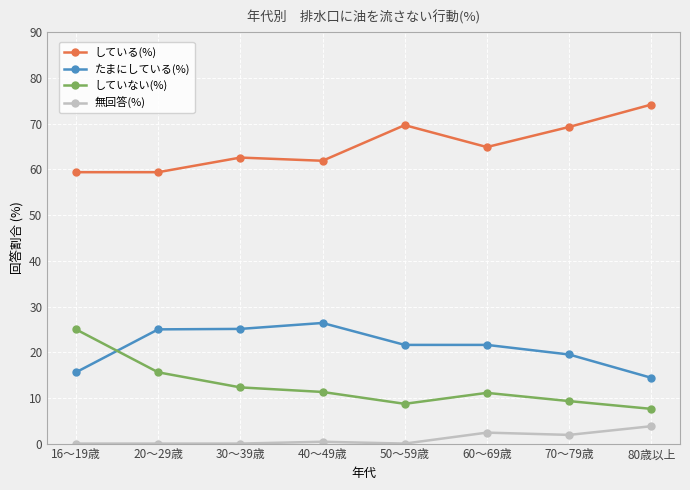

What is the label of the 6th point from the left?

60～69歳